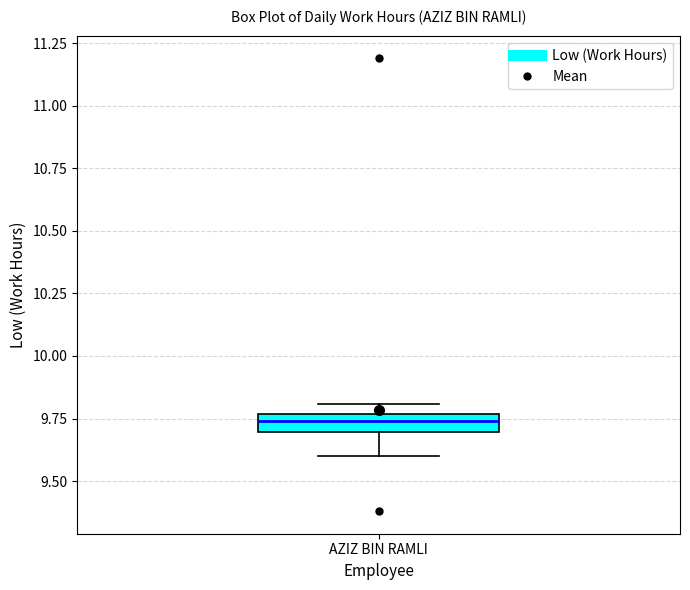

Where does the lower whisker of the box for AZIZ BIN RAMLI end on the y-axis? The values are not printed on the chart, so give them approximately, as read against the axis.

9.60